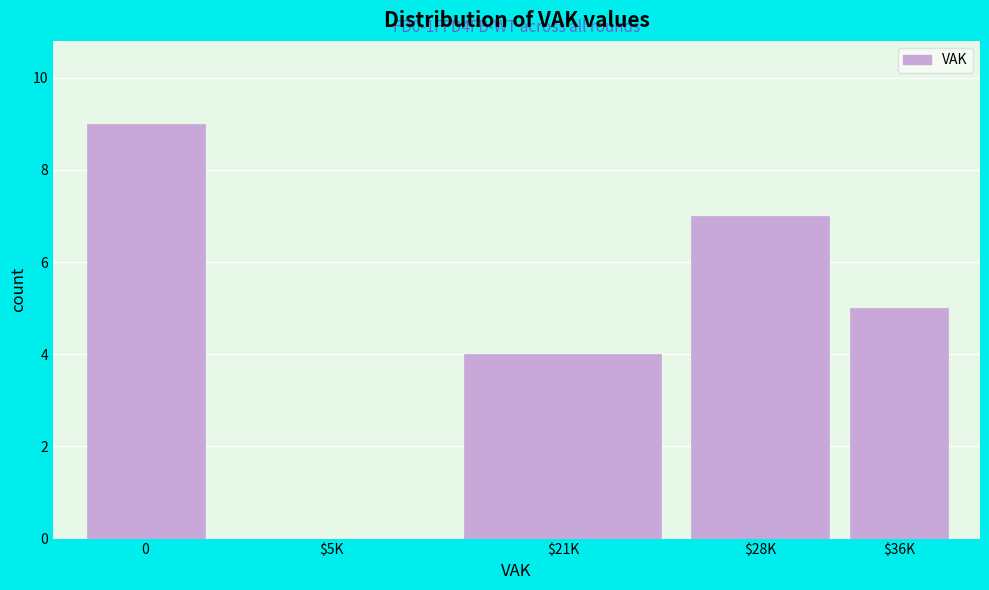

What is the sum of all values?

25